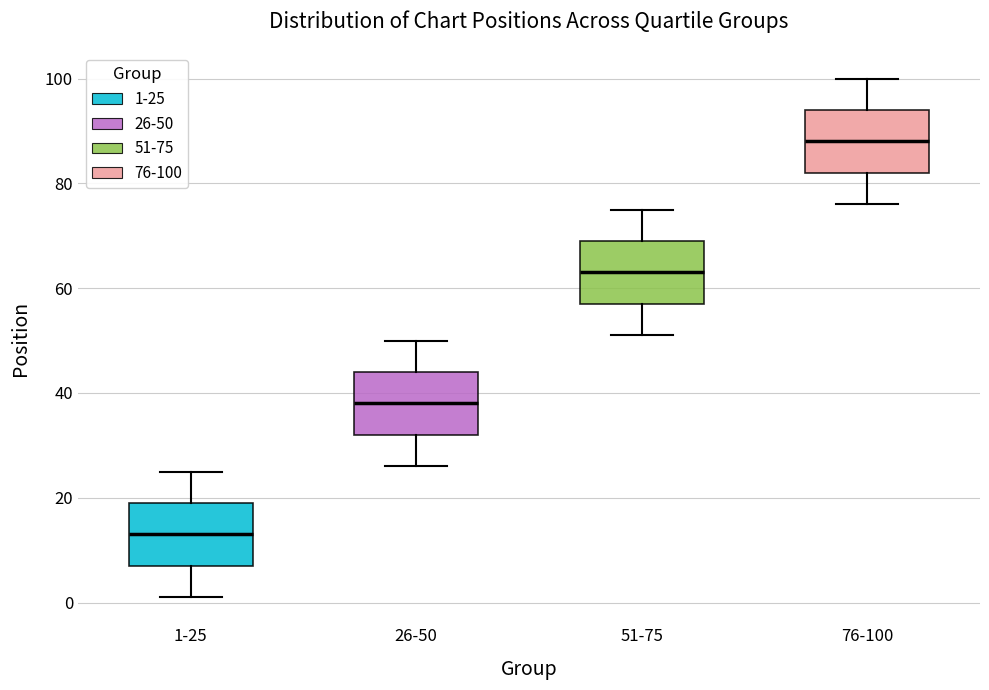

Reading left to right, transcribe this box plot: for each box, give where its median line is, the range the box spans, and where its two whiskers end, as read against the y-axis. The values are not printed on the chart, so give them approximately, as read against the axis.

1-25: median 14, box 8 to 20, whiskers 2 to 26
26-50: median 38, box 32 to 44, whiskers 26 to 50
51-75: median 64, box 58 to 70, whiskers 52 to 76
76-100: median 88, box 82 to 94, whiskers 76 to 100